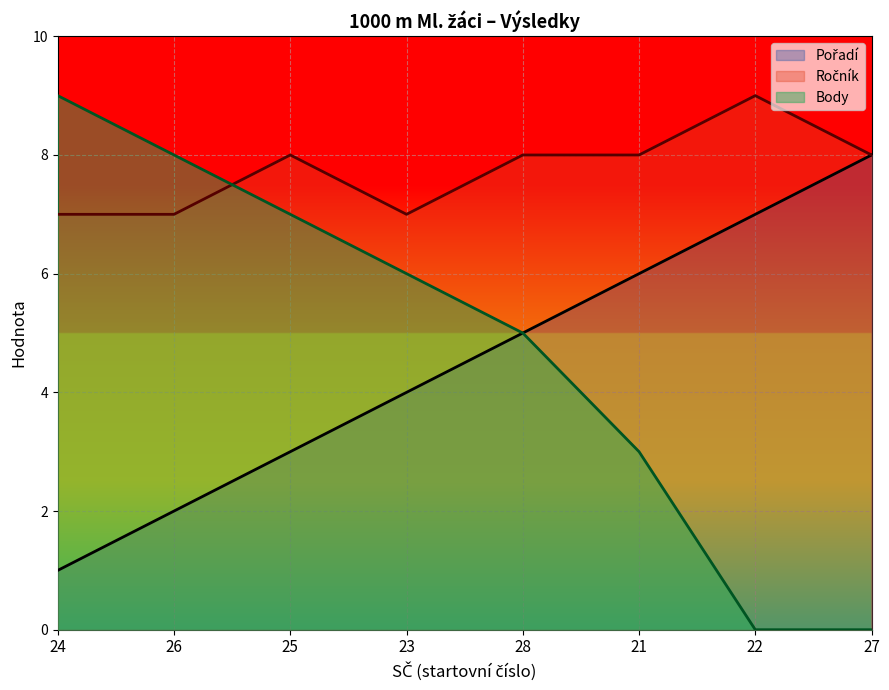

The value of Body at 24 is 9. True or false?

True